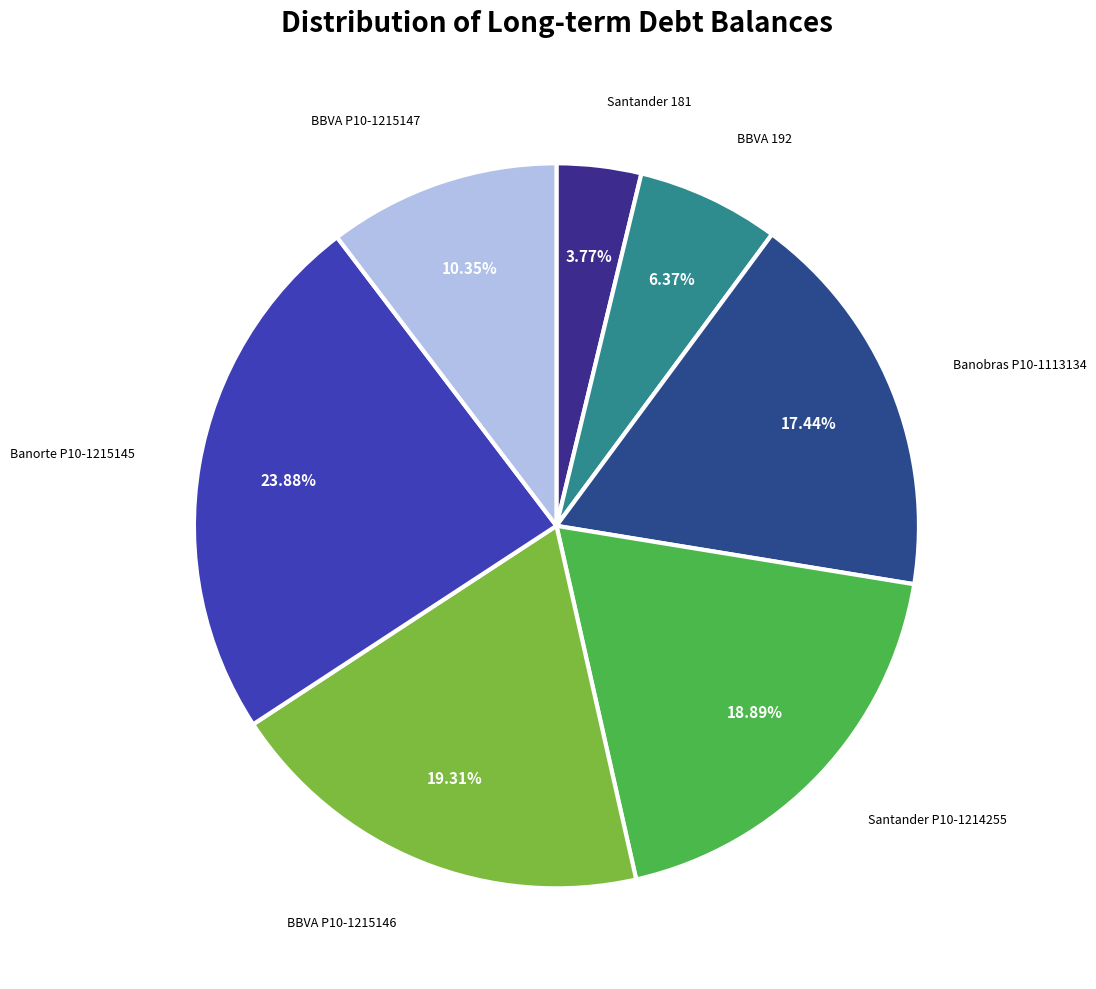

Approximately how many times larger is the value at BBVA 192 compared to BBVA P10-1215146?

0.3